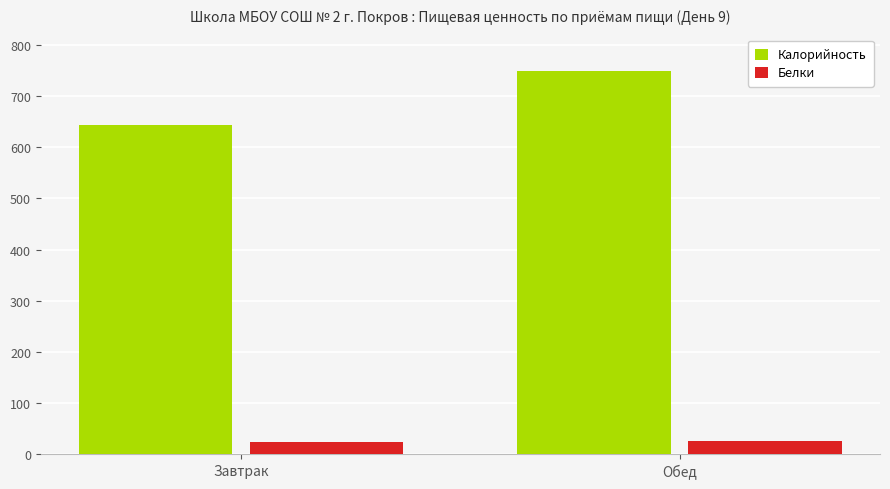

The value of Белки at Обед is 25.7. True or false?

True